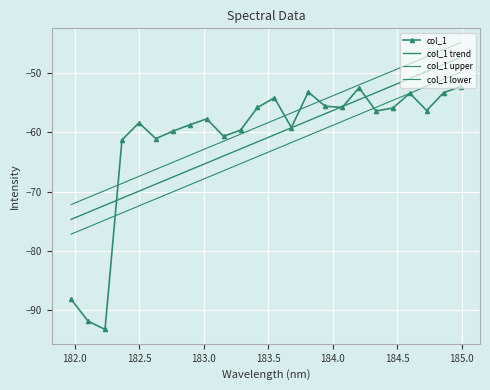

What is the sum of all col_1 upper values?

-1403.9